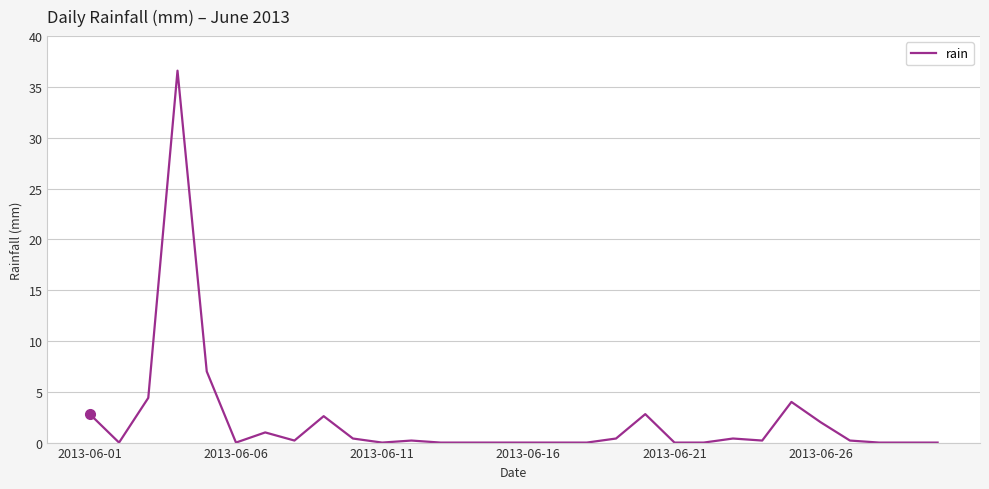

What is the greatest value displayed?

36.6